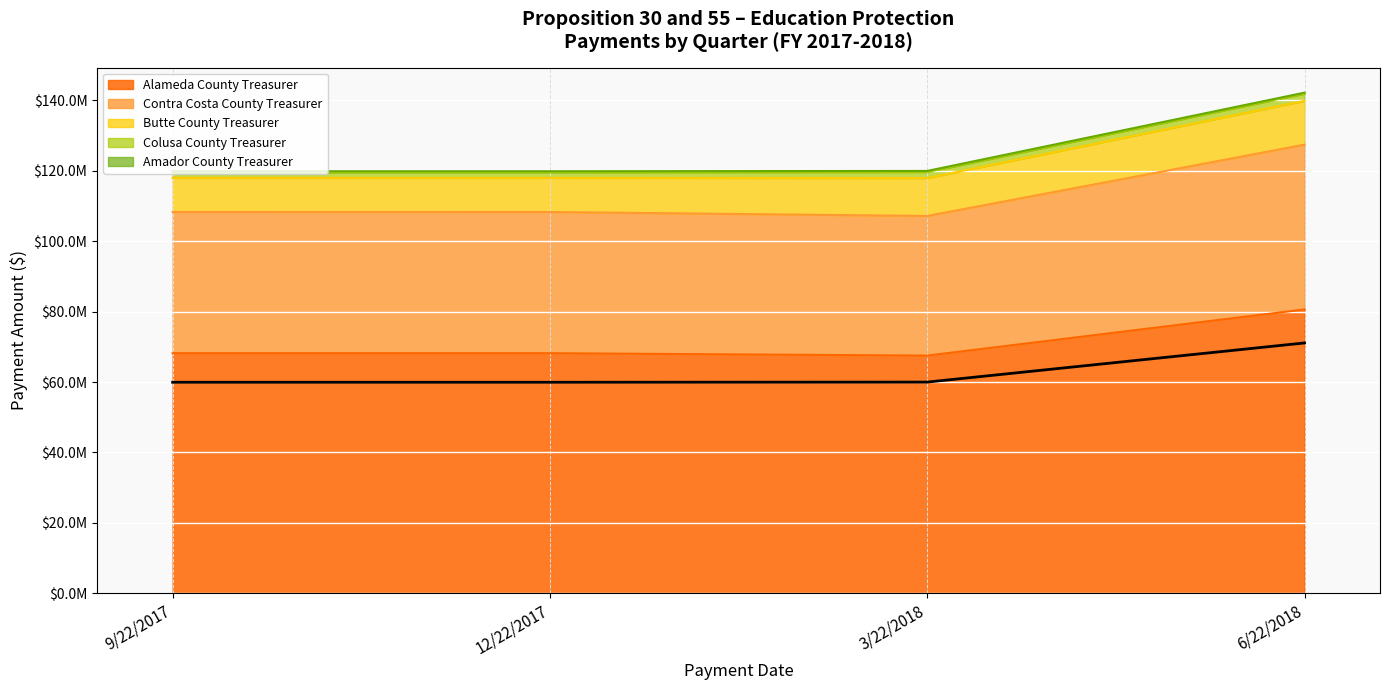

How many values are below 59986259?

2